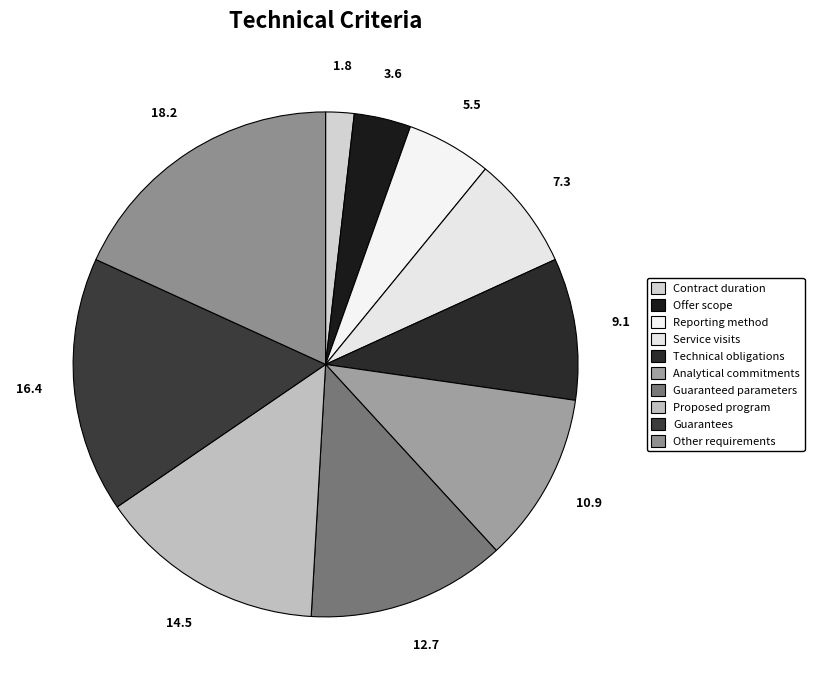

True or false: Reporting method accounts for 5% of the total.

True